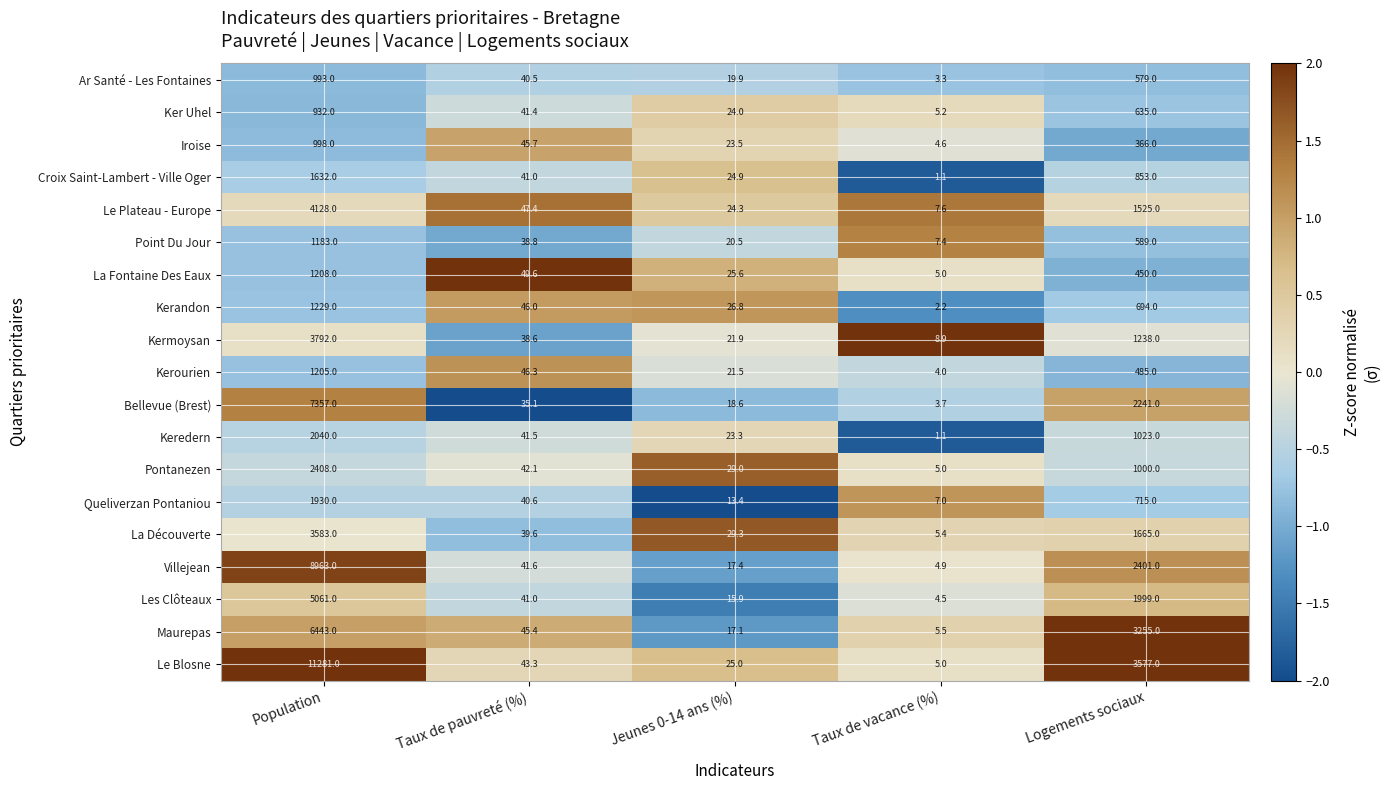

Which series has the largest range (max minus min)?

Le Blosne